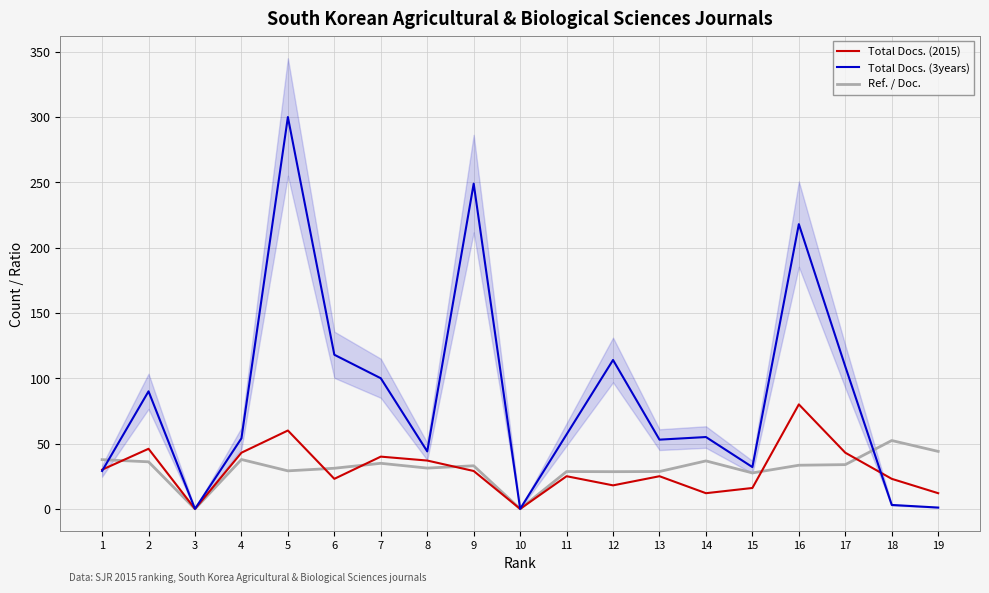

Does the chart display data point markers on the line(s)?

No